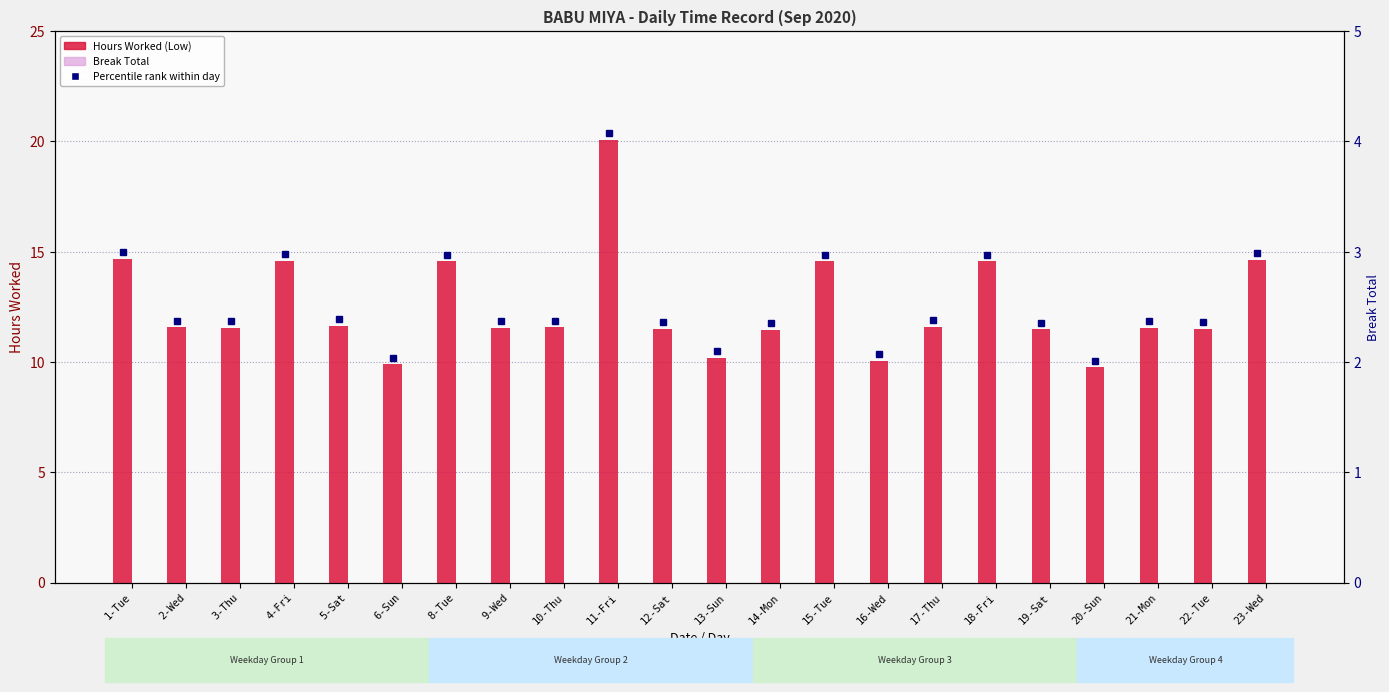

What is the difference between the highest and lowest values at 3-Thu?

11.6